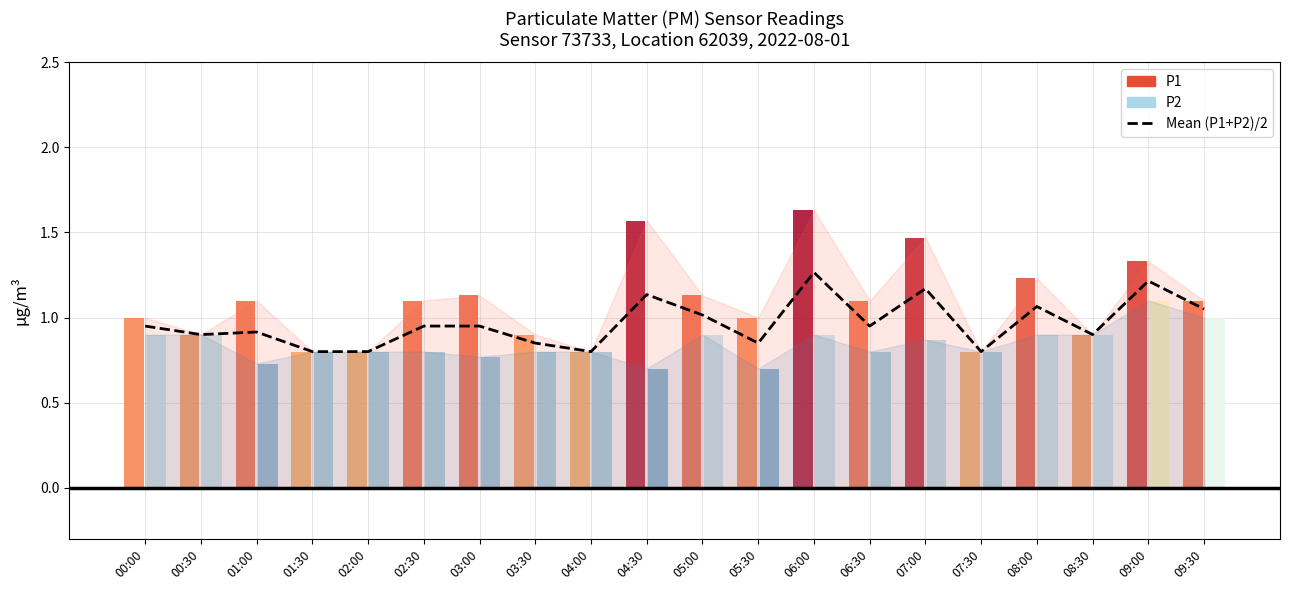

Where is the data nearest to the value 1?

05:00